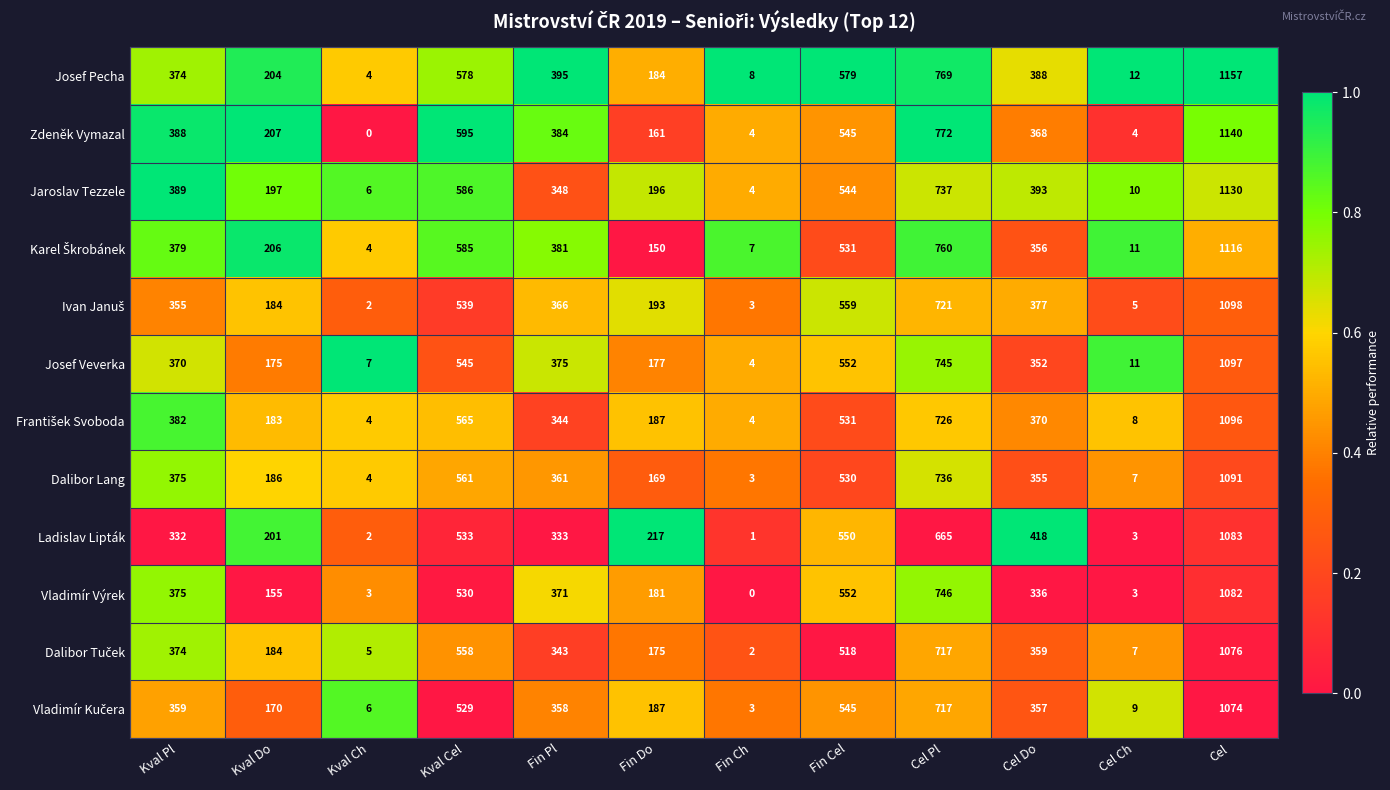

What is the total value across all series at Kval Cel?

6704